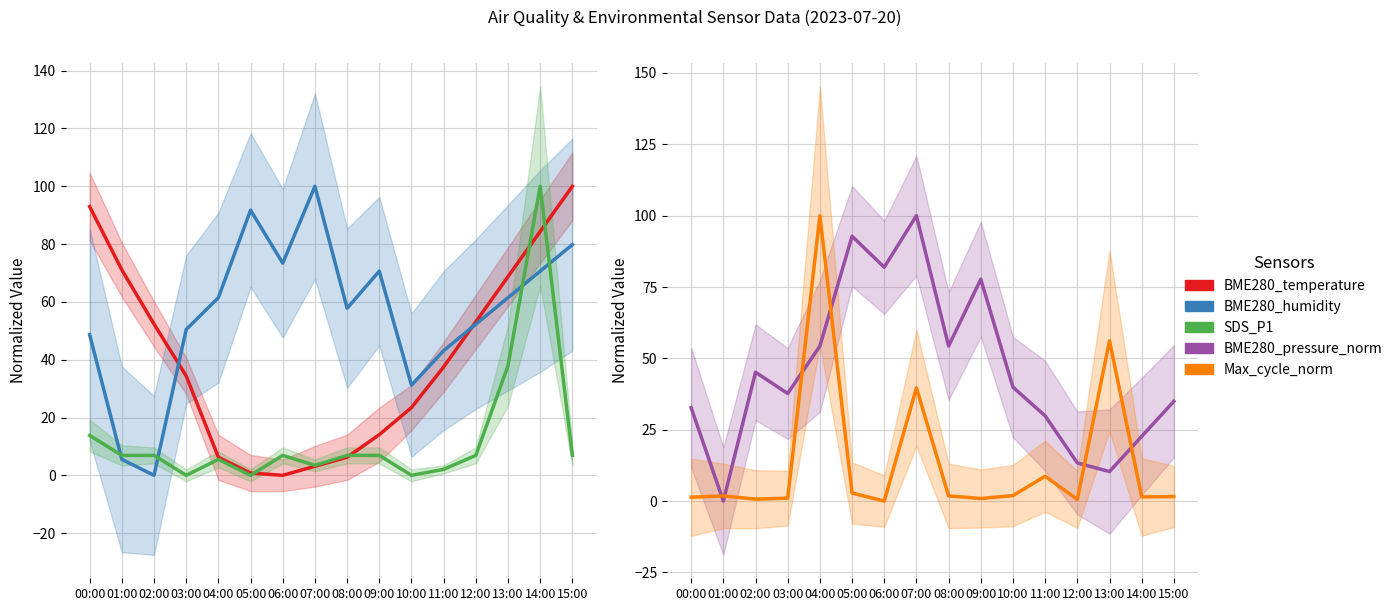

At 15:00, list the series in order from smallest to largest.

Max_cycle_norm, SDS_P1, BME280_pressure_norm, BME280_humidity, BME280_temperature